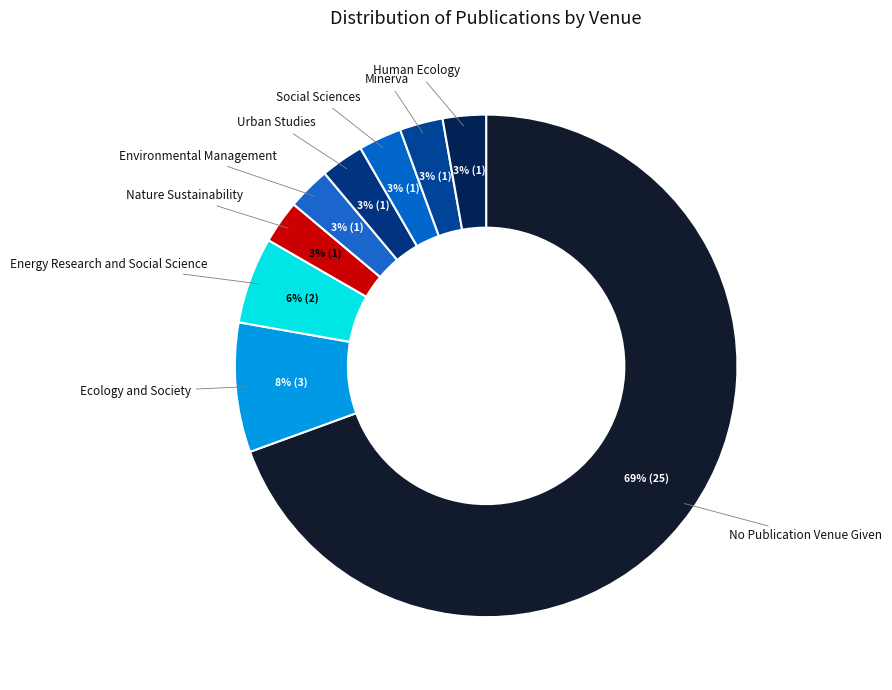

How many slices are in this pie chart?

9